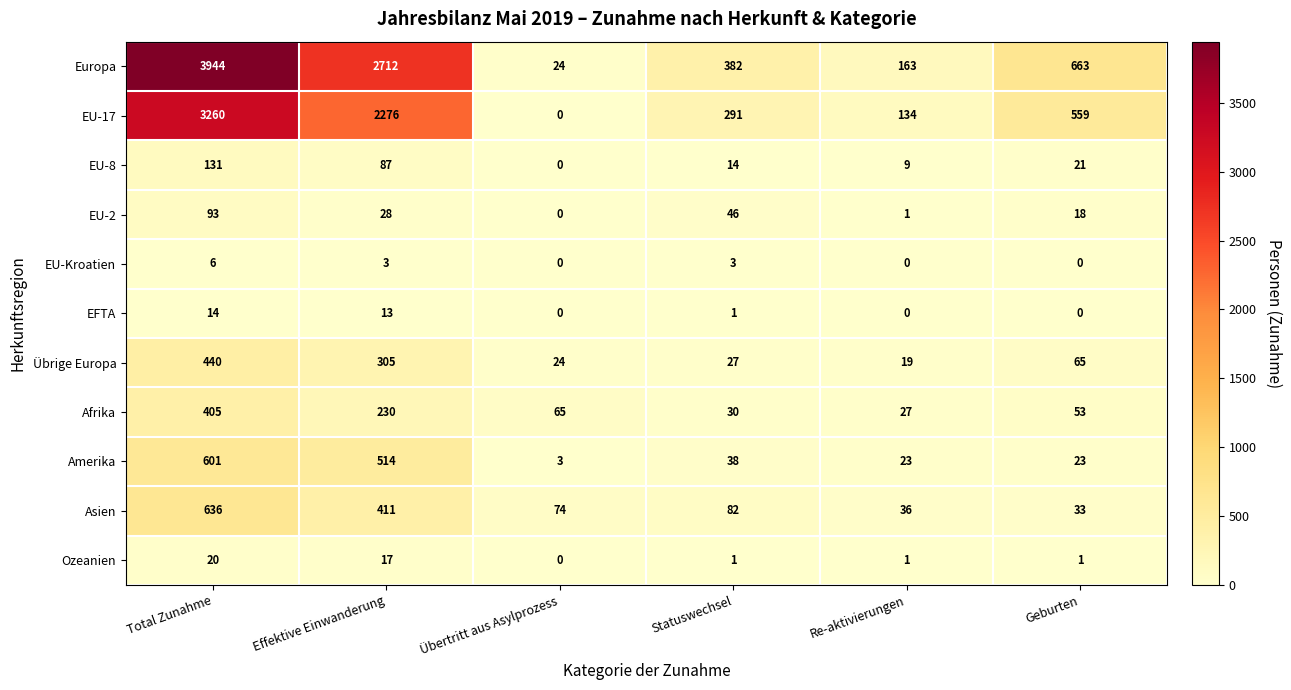

Rank the series by their maximum value, from highest to lowest.

Europa, EU-17, Asien, Amerika, Übrige Europa, Afrika, EU-8, EU-2, Ozeanien, EFTA, EU-Kroatien